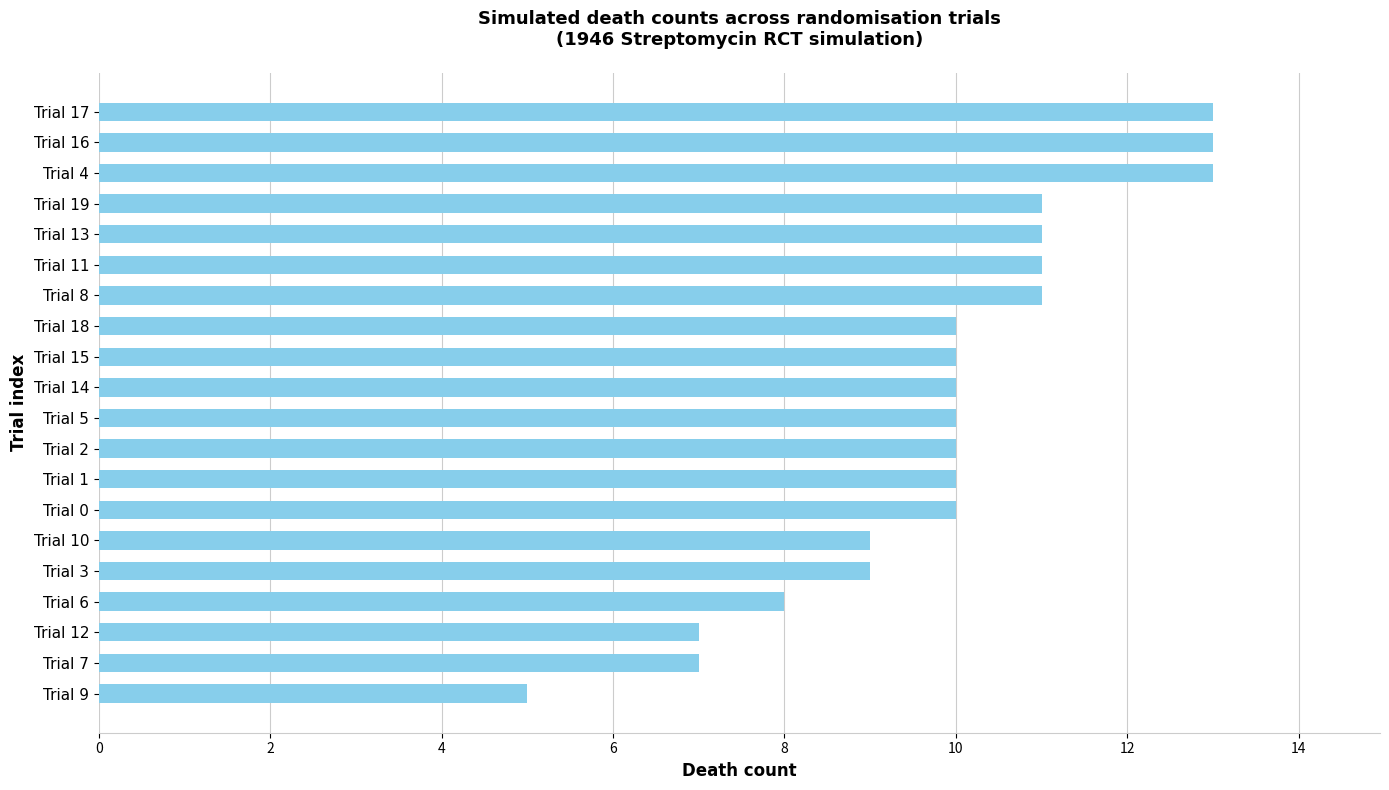

The chart shows a value of 2 at Trial 6. True or false?

False